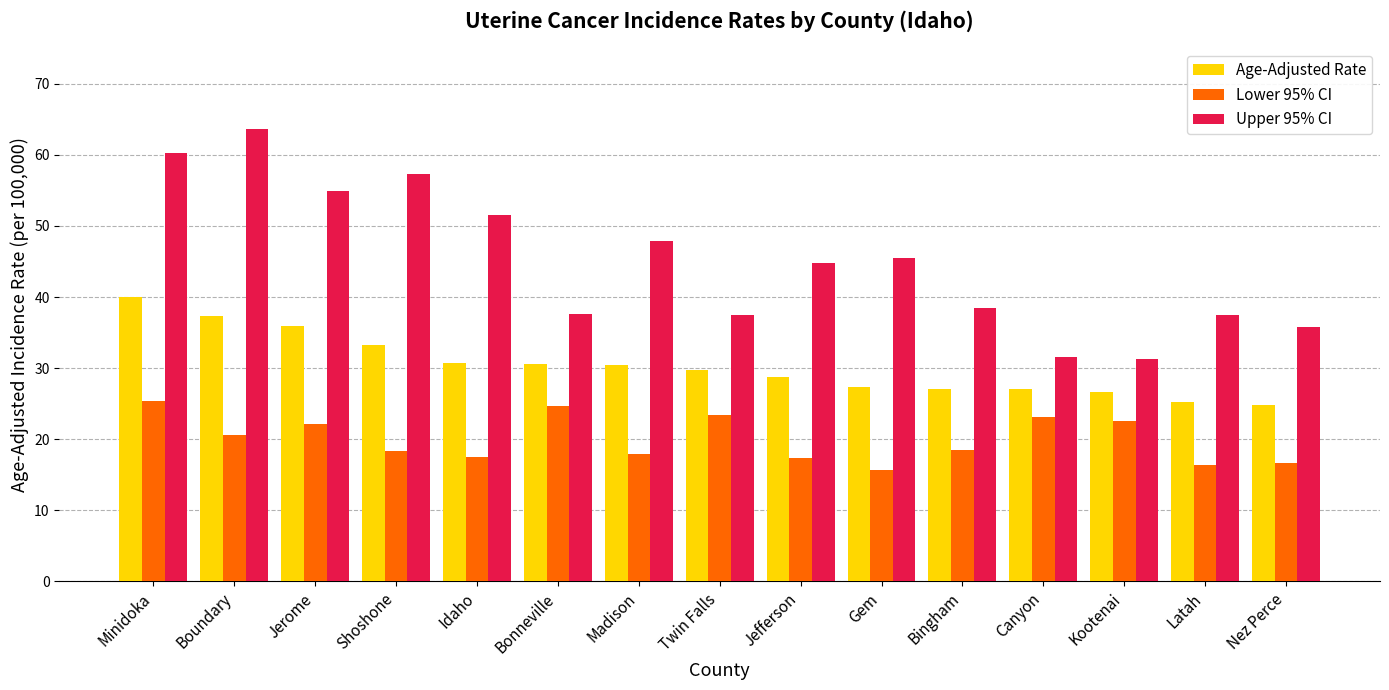

What is the sum of all Upper 95% CI values?

675.5